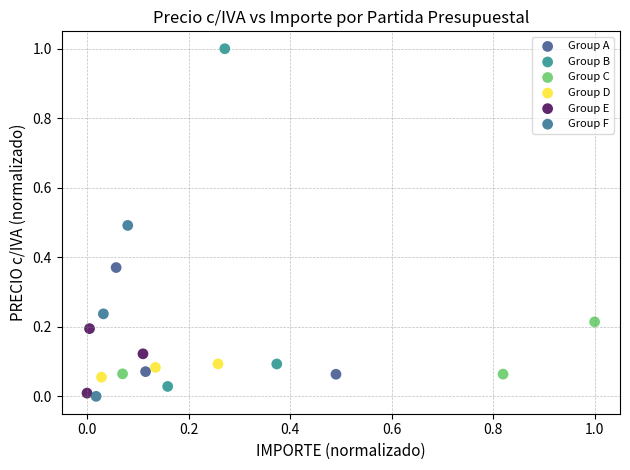

Which series reaches the minimum Y coordinate?

Group F